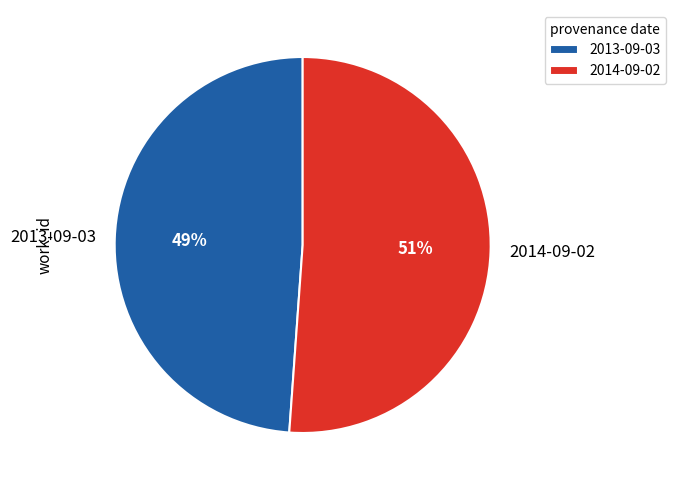

Rank the categories by value from lowest to highest.

2013-09-03, 2014-09-02